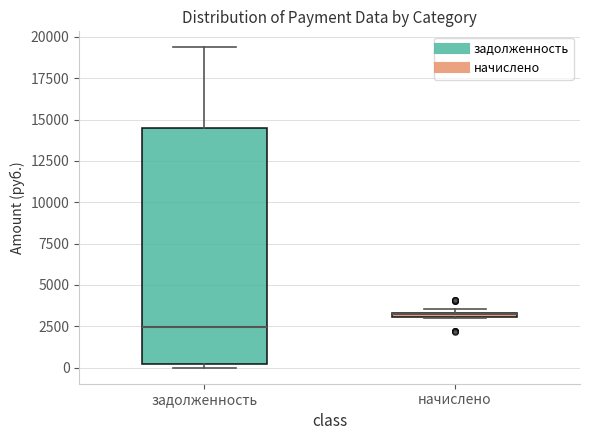

Where does the median line of the box for задолженность sit on the y-axis? The values are not printed on the chart, so give them approximately, as read against the axis.

2500